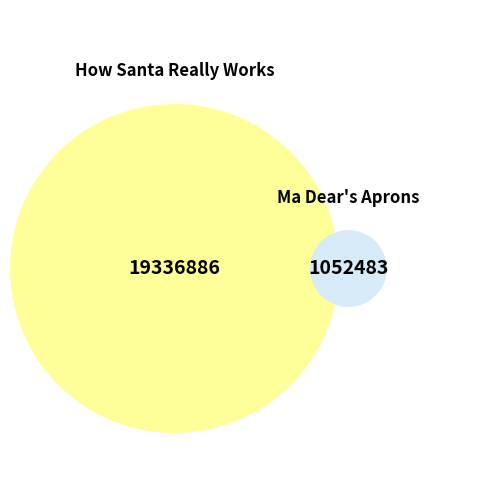

Approximately how many times larger is the value at Ma Dear's Aprons compared to How Santa Really Works?

0.1